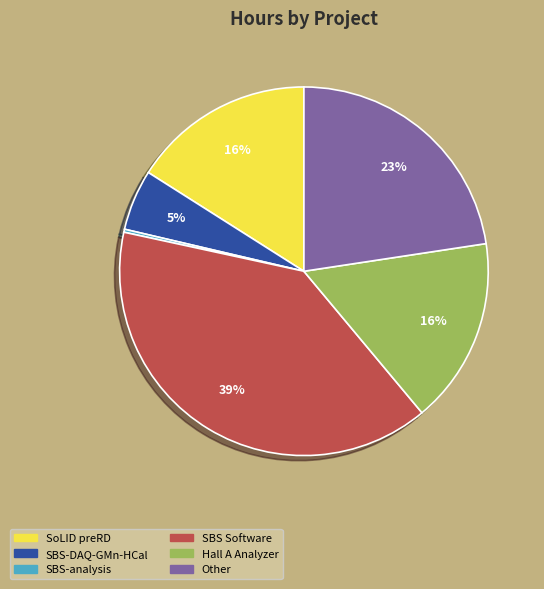

Is there any slice that represents more than half of the pie?

No